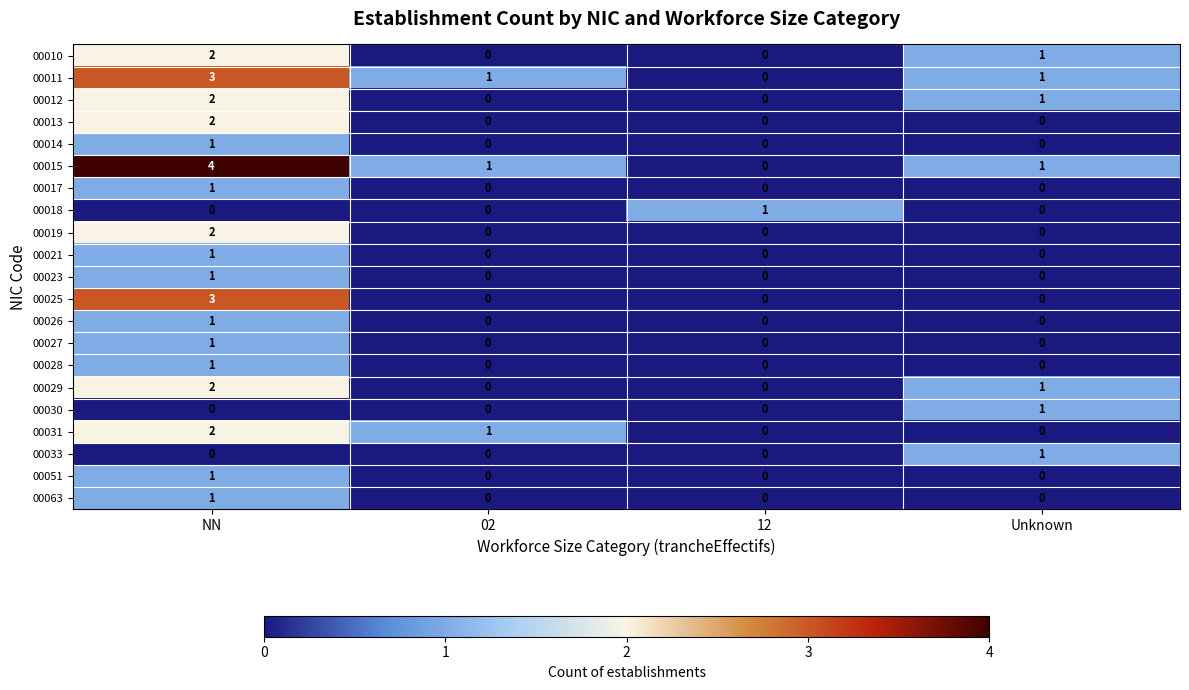

The 00010 series shows 1 at 02. True or false?

False